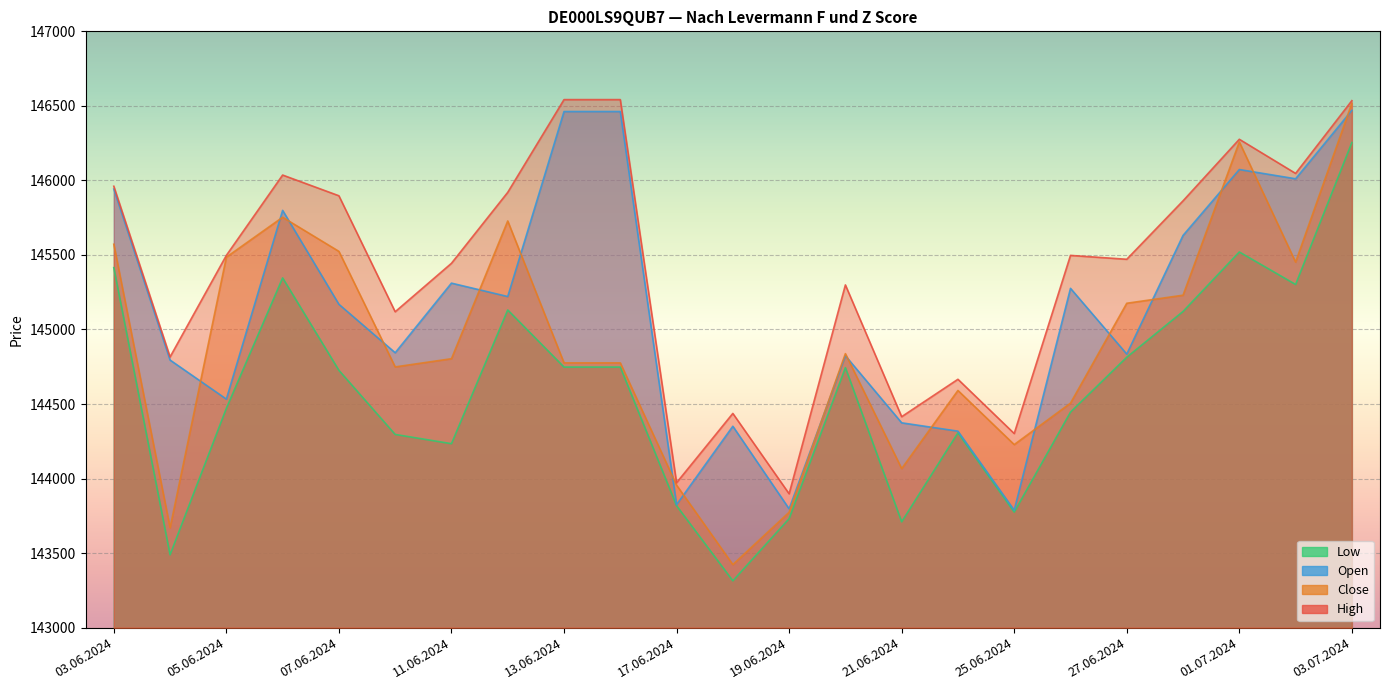

True or false: High and Close cross at least once.

False